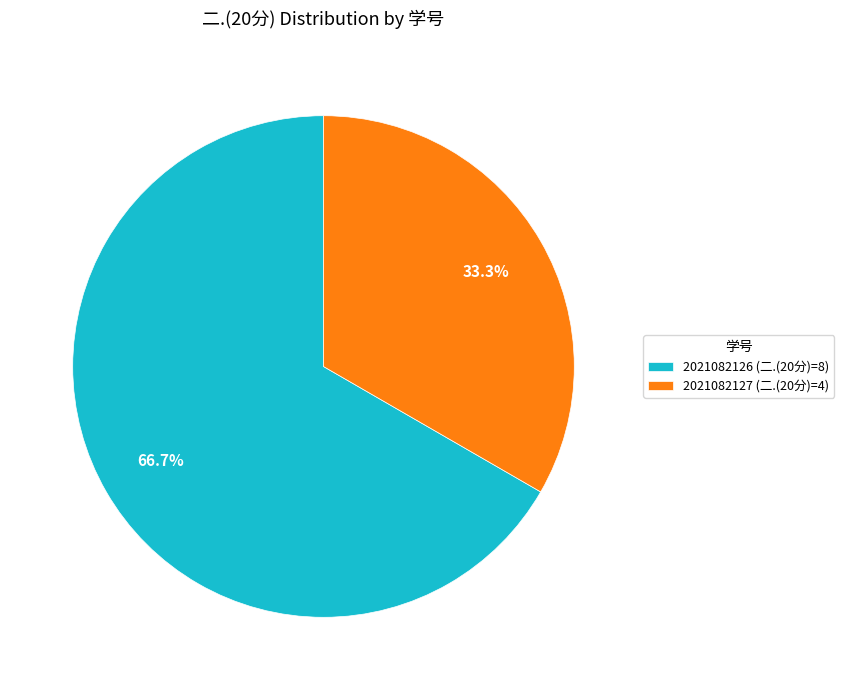

Count the number of slices in the pie.

2